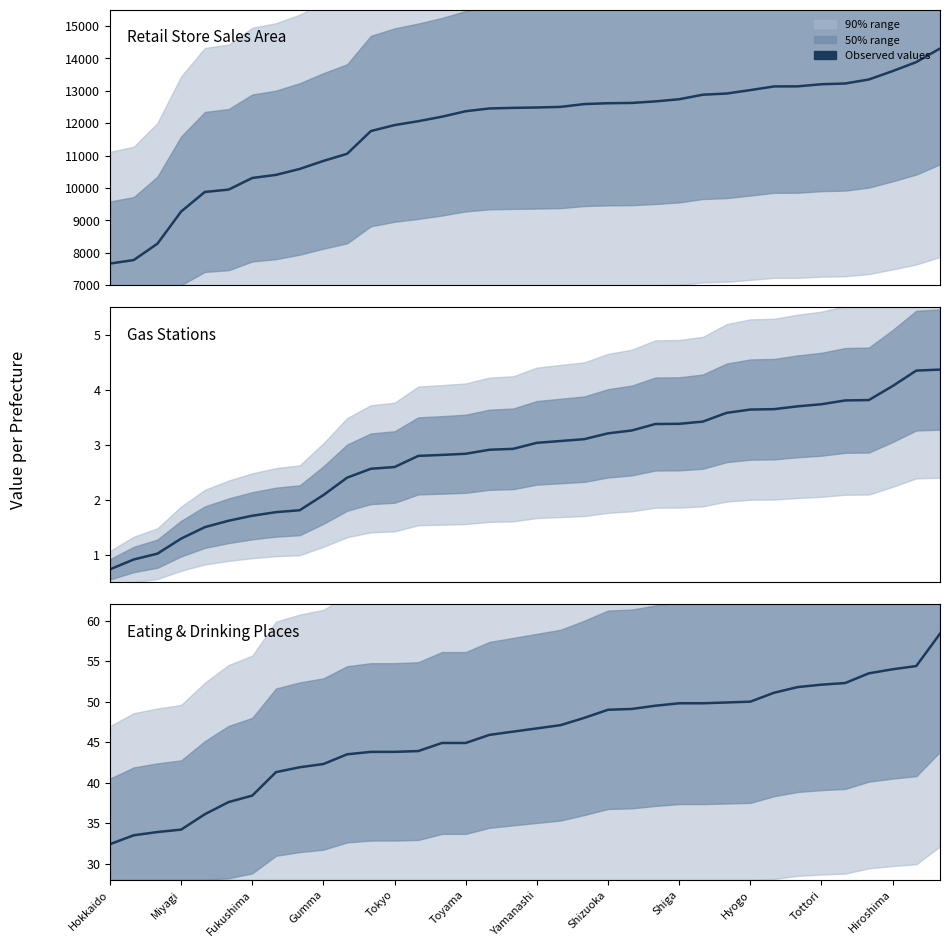

At how many categories does at least one series exceed 8012?

34